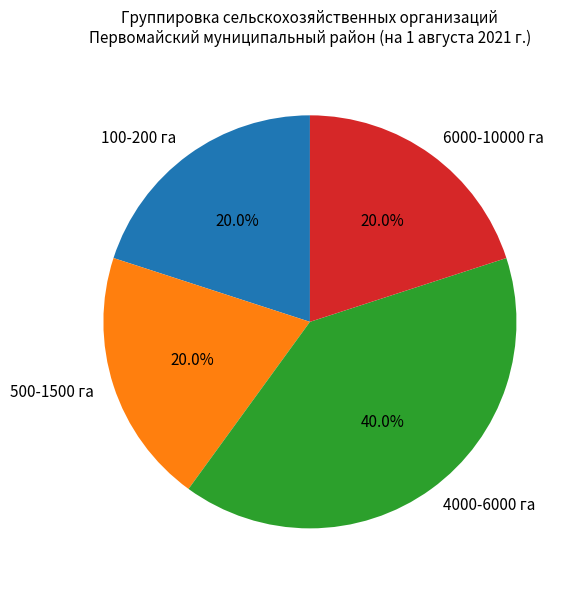

What is the ratio of the value at 500-1500 га to the value at 4000-6000 га?

0.5